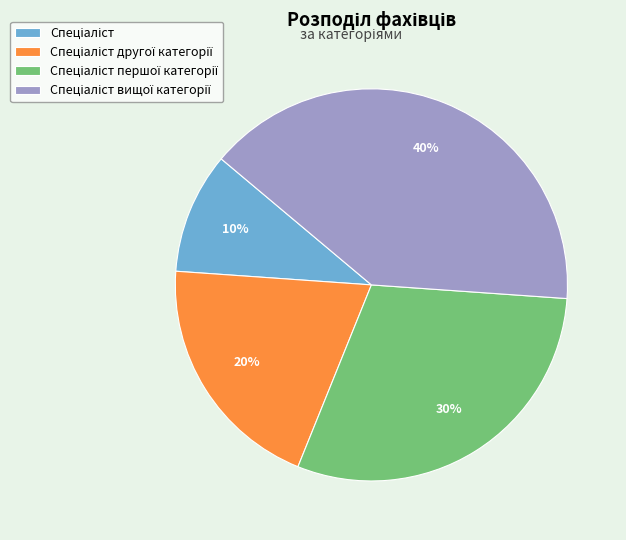

To the nearest percent, what is the average slice percentage?

25%